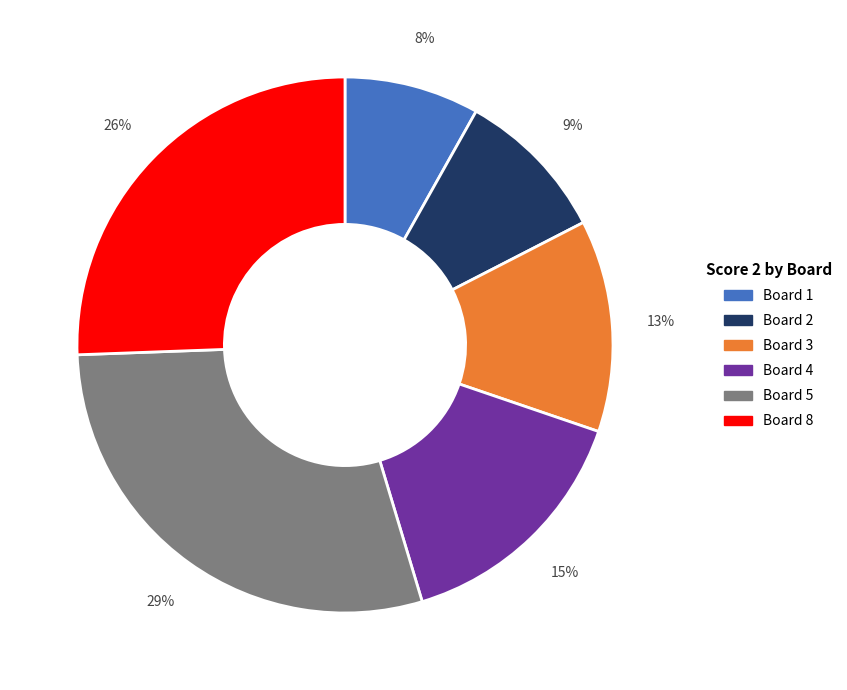

Is there a majority slice in this chart?

No